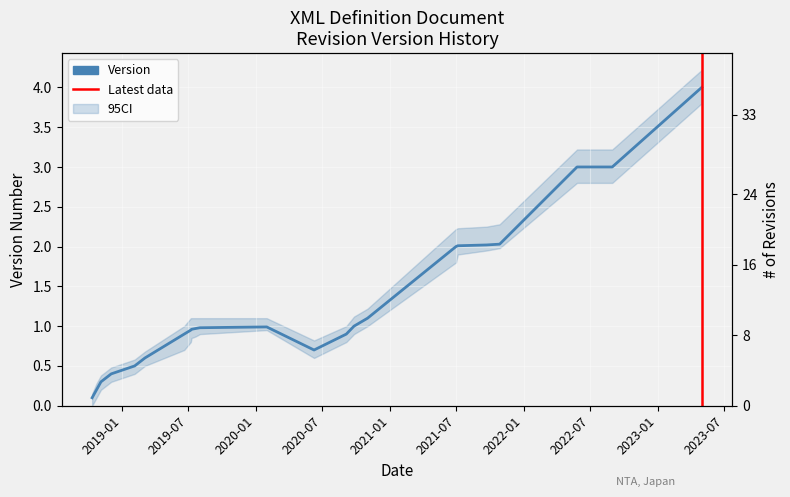

Rank the categories by value from highest to lowest.

2023-05-01, 2022-05-26, 2022-06-09, 2022-06-23, 2022-06-27, 2022-06-27, 2022-07-21, 2022-08-03, 2022-08-04, 2022-08-25, 2022-08-25, 2022-08-30, 2021-10-27, 2021-09-21, 2021-07-05, 2021-06-30, 2020-11-01, 2020-09-25, 2020-01-31, 2019-08-02, 2019-07-21, 2019-07-10, 2019-07-08, 2019-06-20, 2020-09-04, 2020-06-08, 2019-03-05, 2019-02-05, 2018-12-03, 2018-11-05, 2018-11-05, 2018-10-24, 2018-10-12